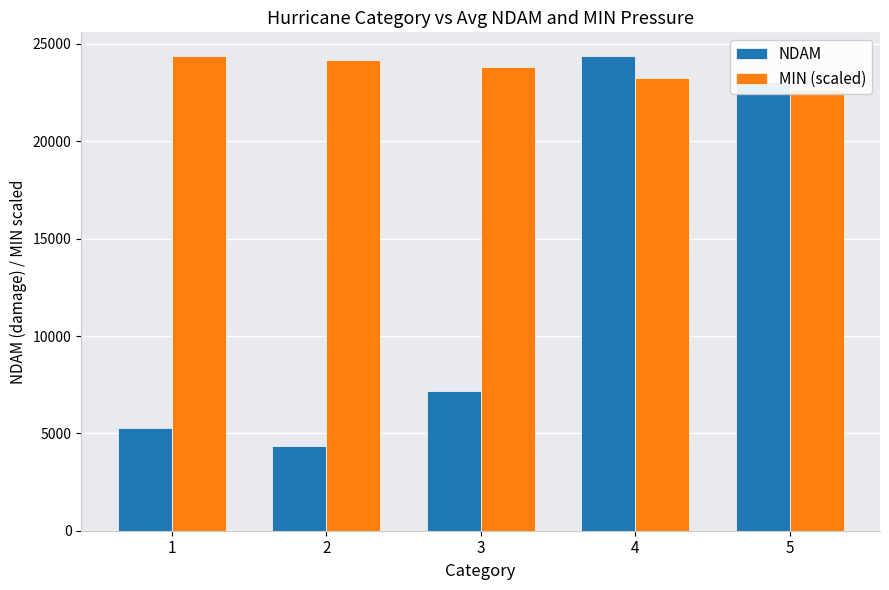

What is the difference between the maximum and minimum values in the MIN (scaled) series?

1766.3